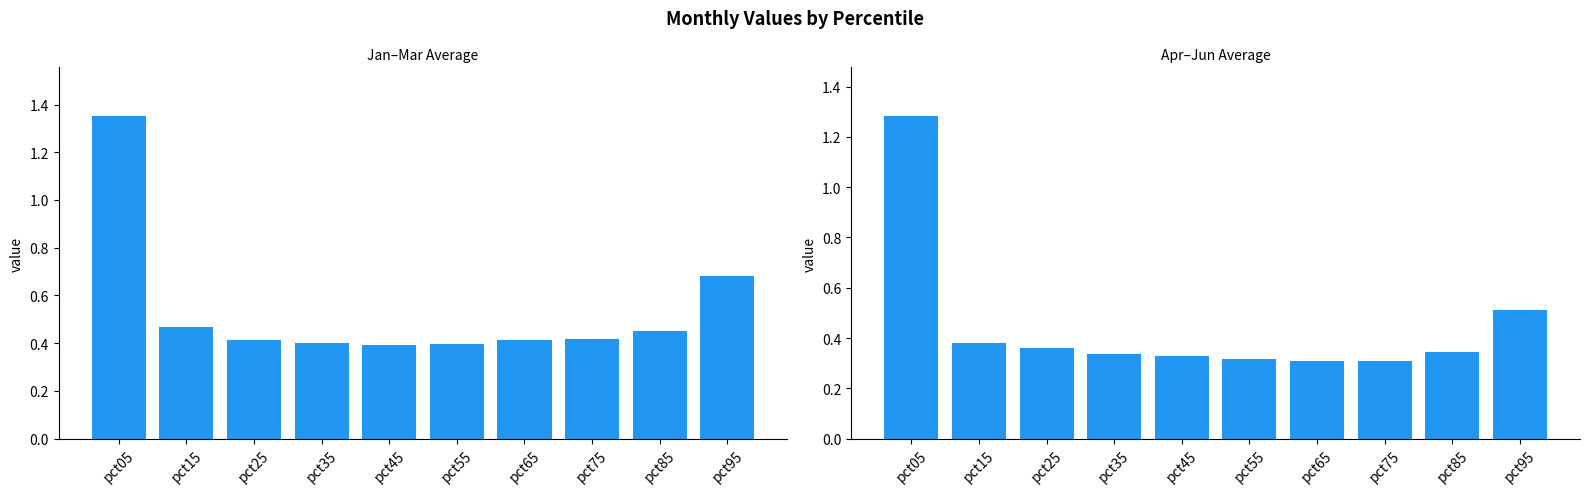

What is the difference between the maximum and minimum values in the Apr-Jun avg series?

1.0